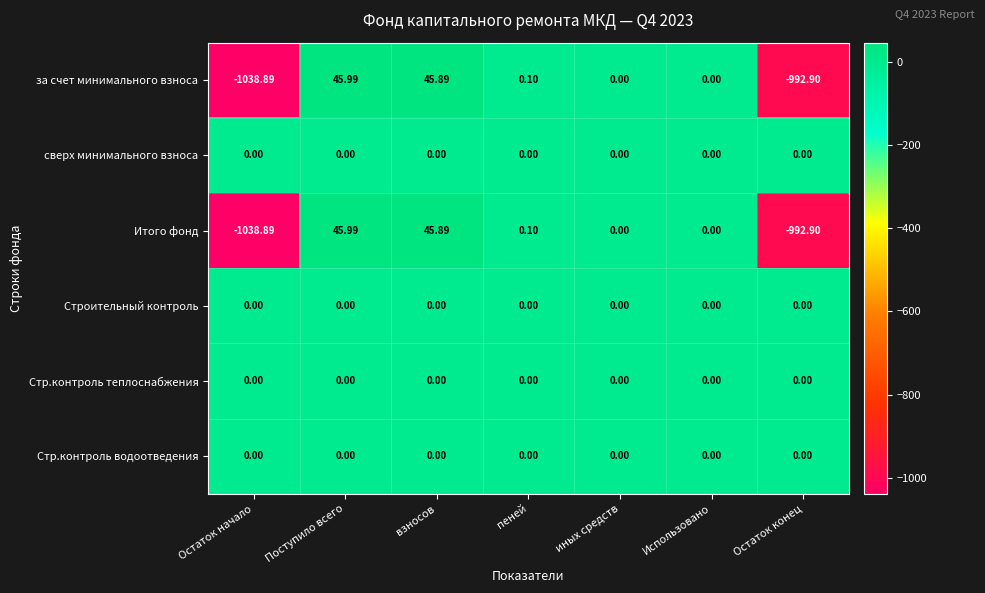

Is the value of за счет минимального взноса at взносов greater than the value of сверх минимального взноса at иных средств?

Yes